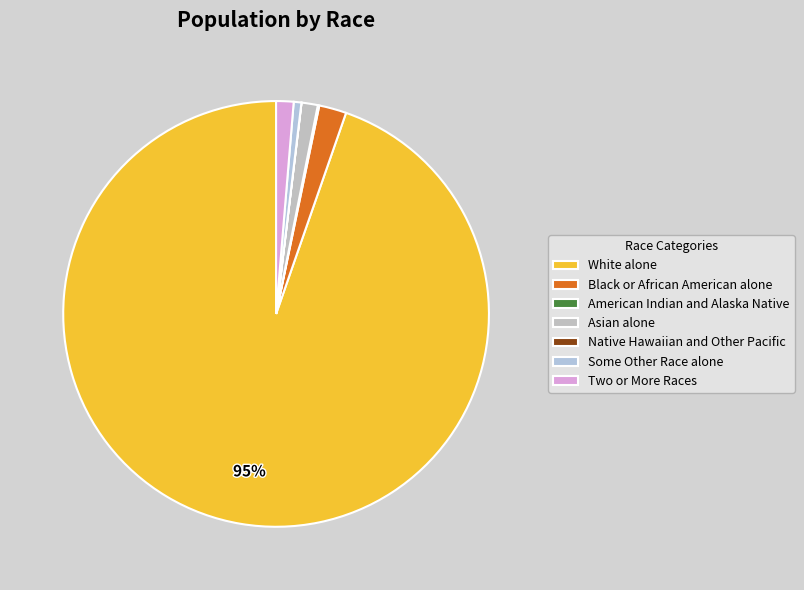

To the nearest percent, what portion does Black or African American alone represent?

2%